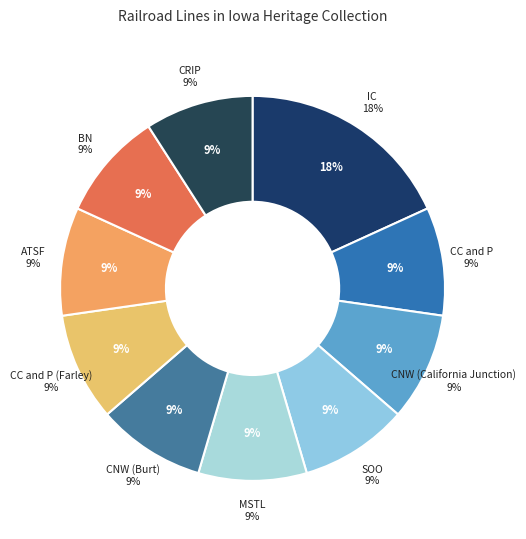

Is MSTL the majority of the pie?

No